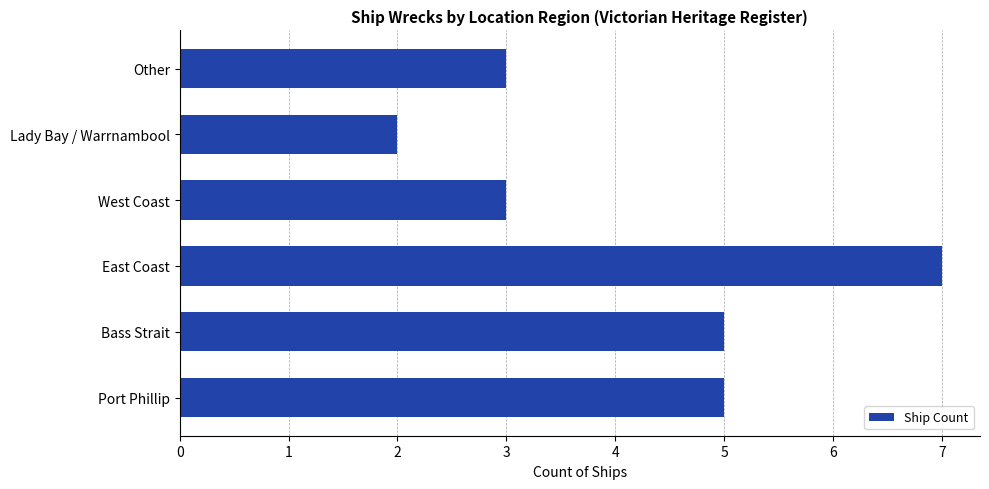

What is the average value?

4